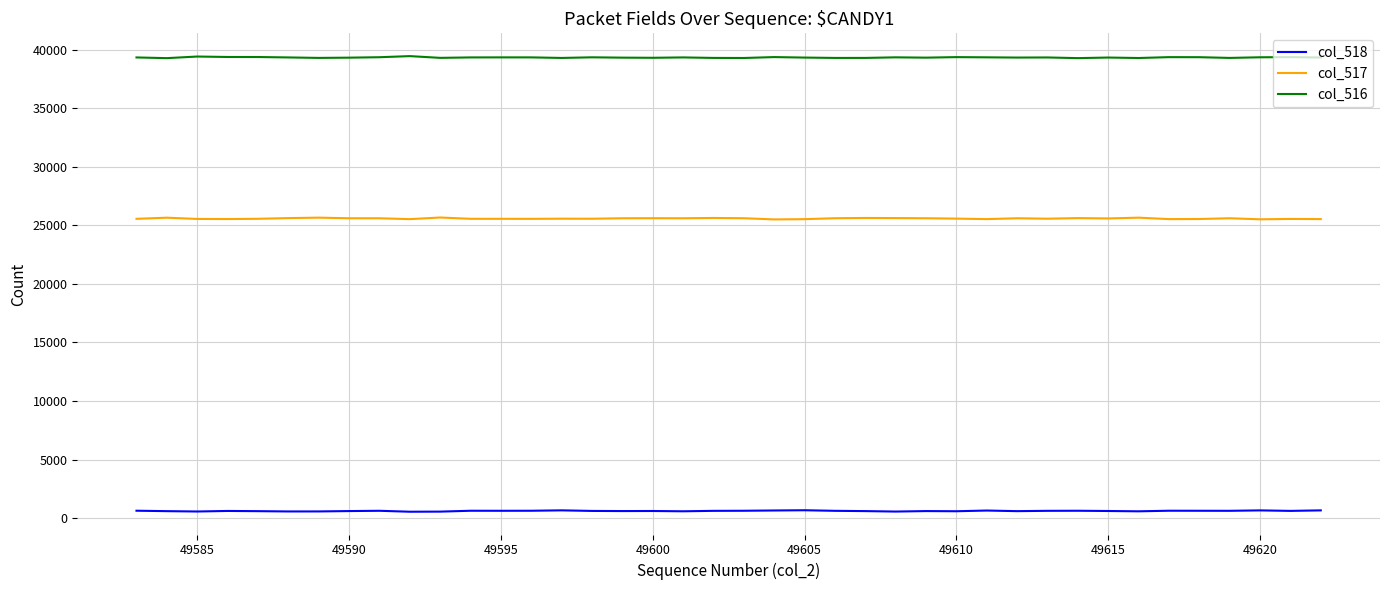

Which series has the largest total across all categories?

col_516